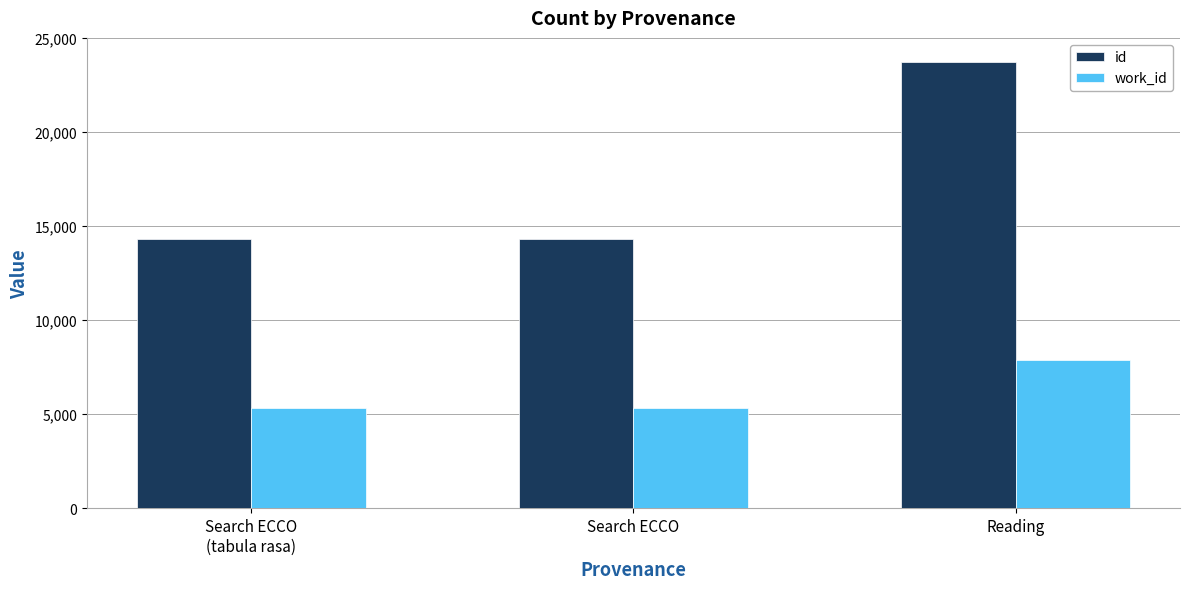

What is the difference between the id values at Search ECCO and Reading?

9443